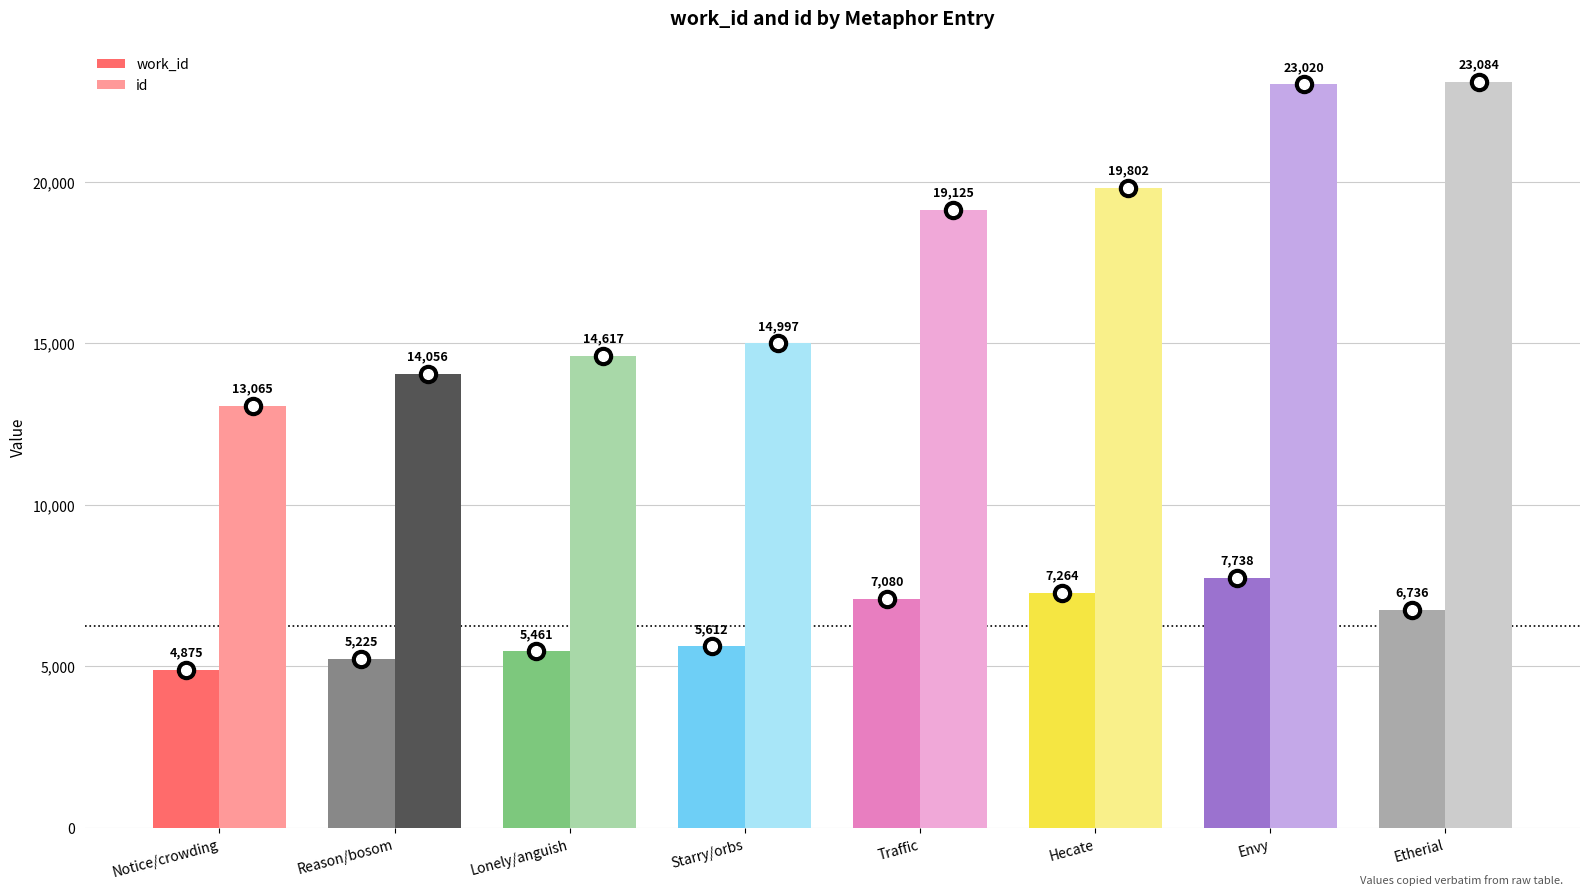

Which series has the largest total across all categories?

id